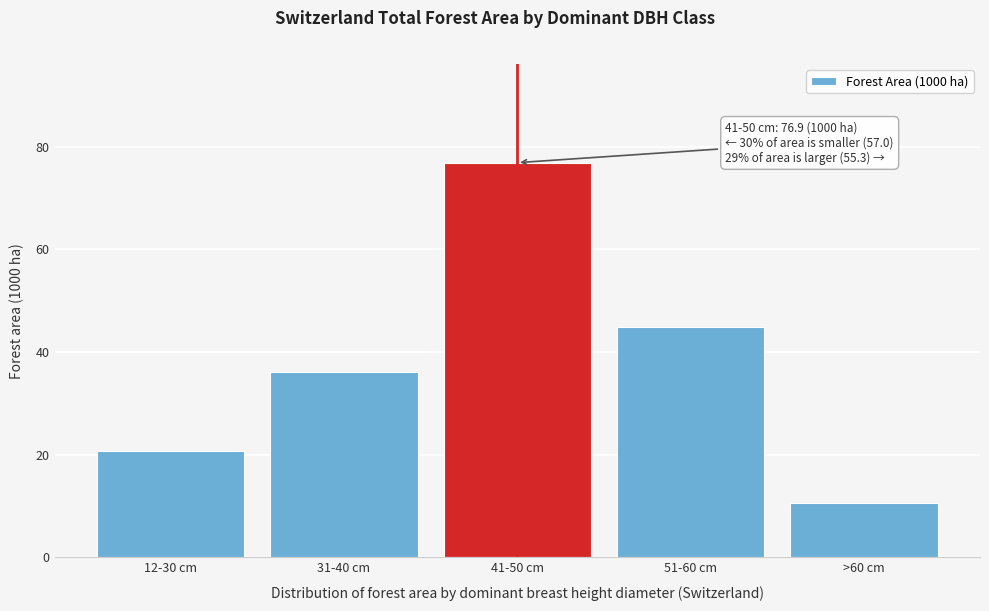

Reading left to right, transcribe all the data shown in this chart.

20.8	36.2	76.9	44.8	10.5